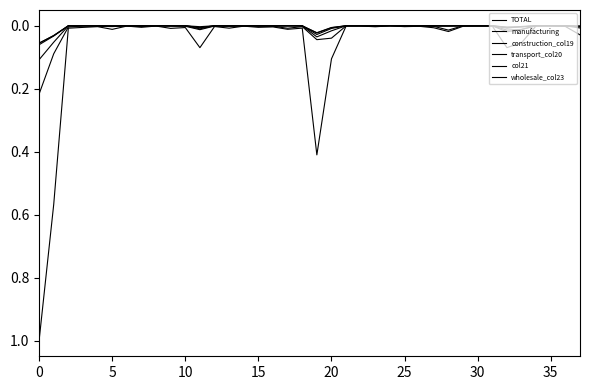

Does the chart display data point markers on the line(s)?

No